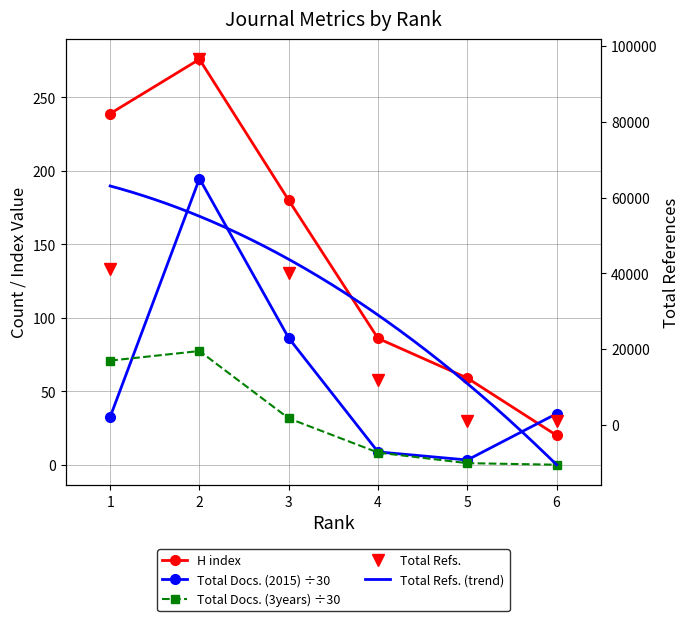

Rank the categories by H index value from lowest to highest.

6, 5, 4, 3, 1, 2